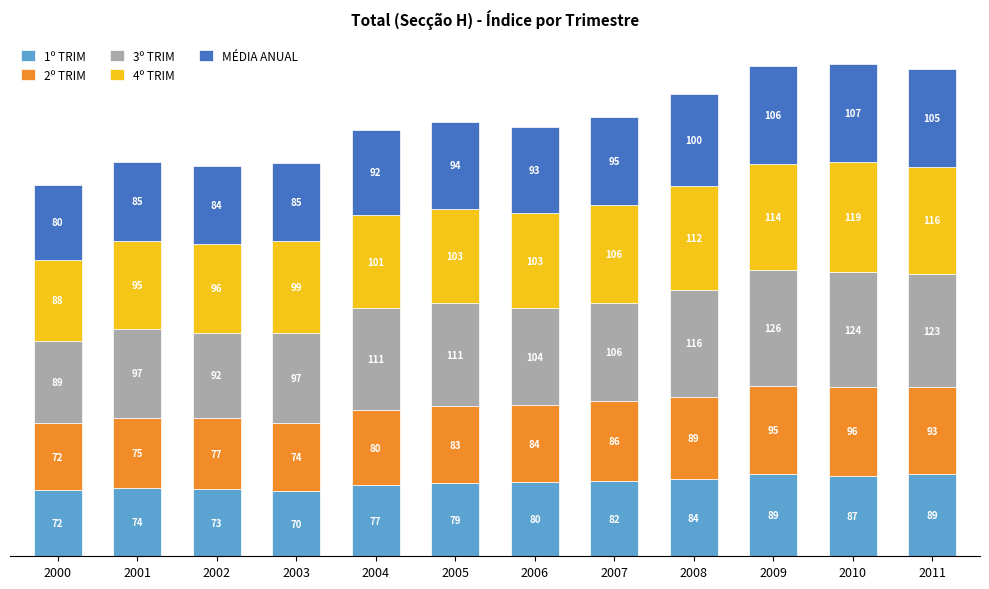

At which category is the sum across all series the highest?

2010